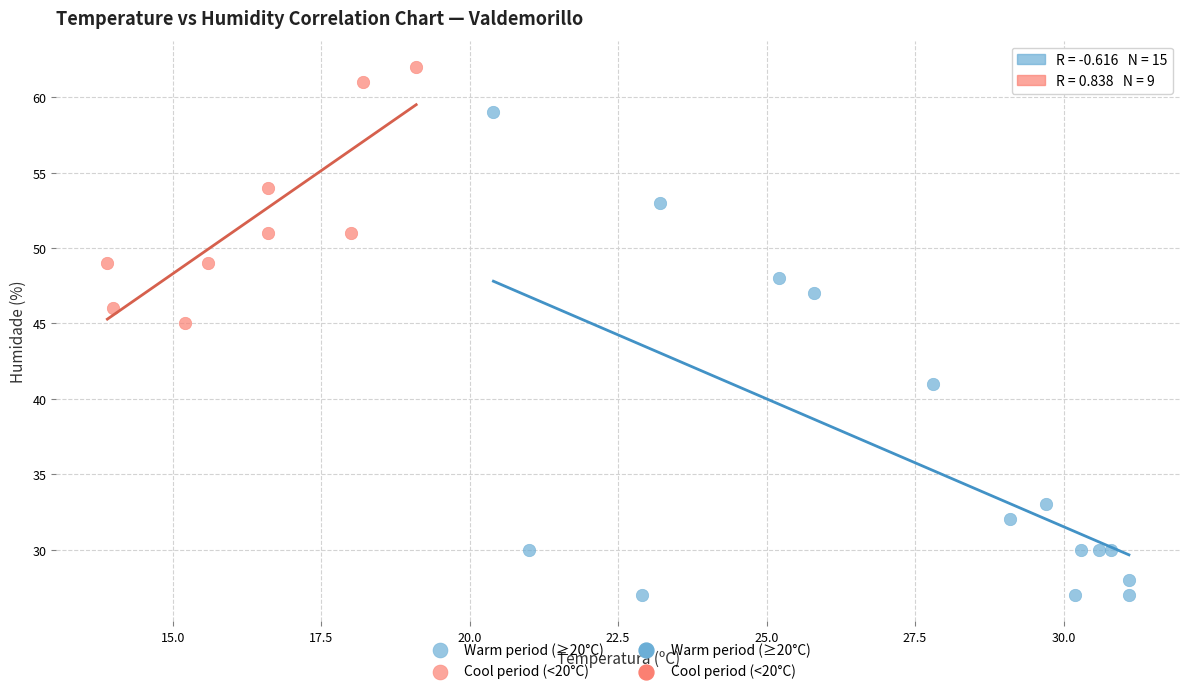

Which series contains the highest Y value?

Cool period (<20°C)